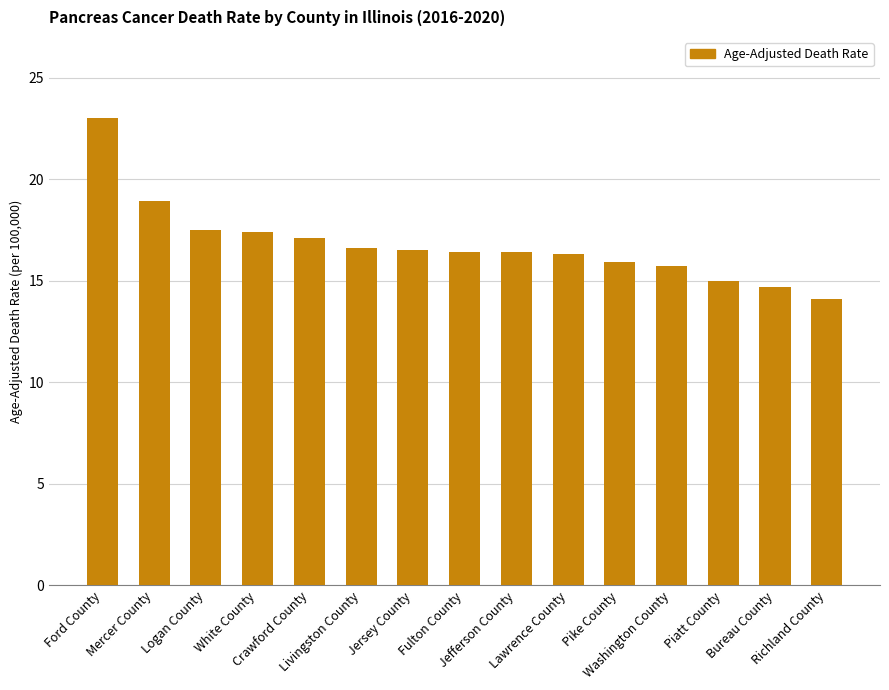

What is the average value?

16.8